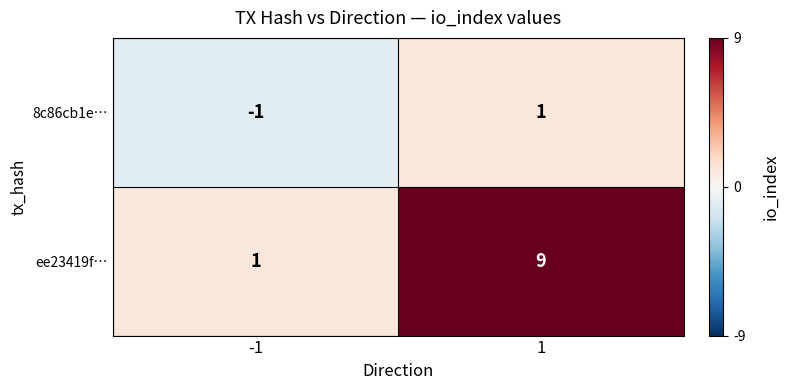

How many data points does each series have?

2